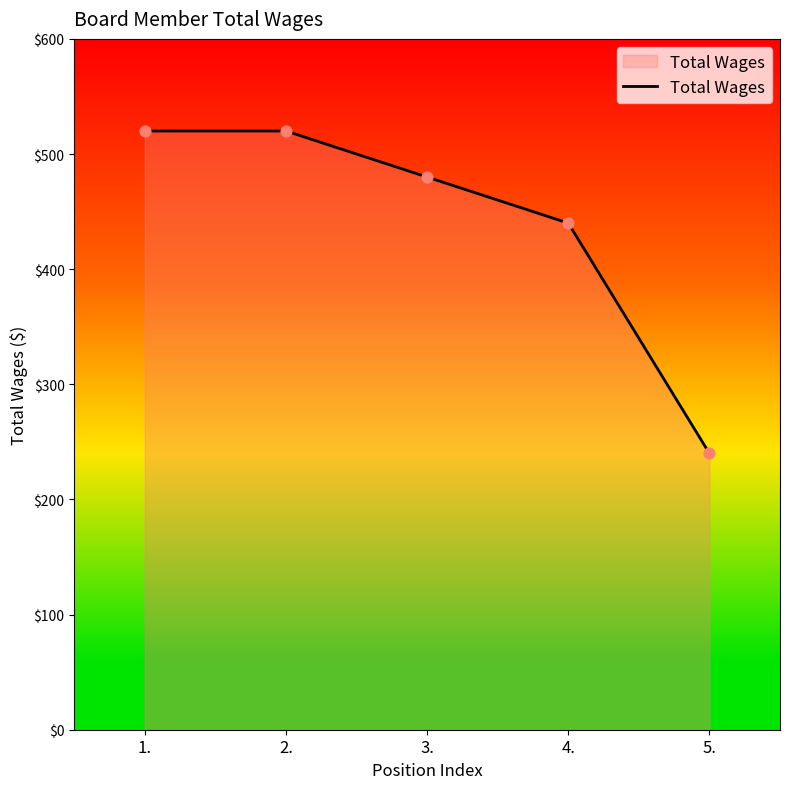

Approximately how many times larger is the value at 2. compared to 1.?

1.0